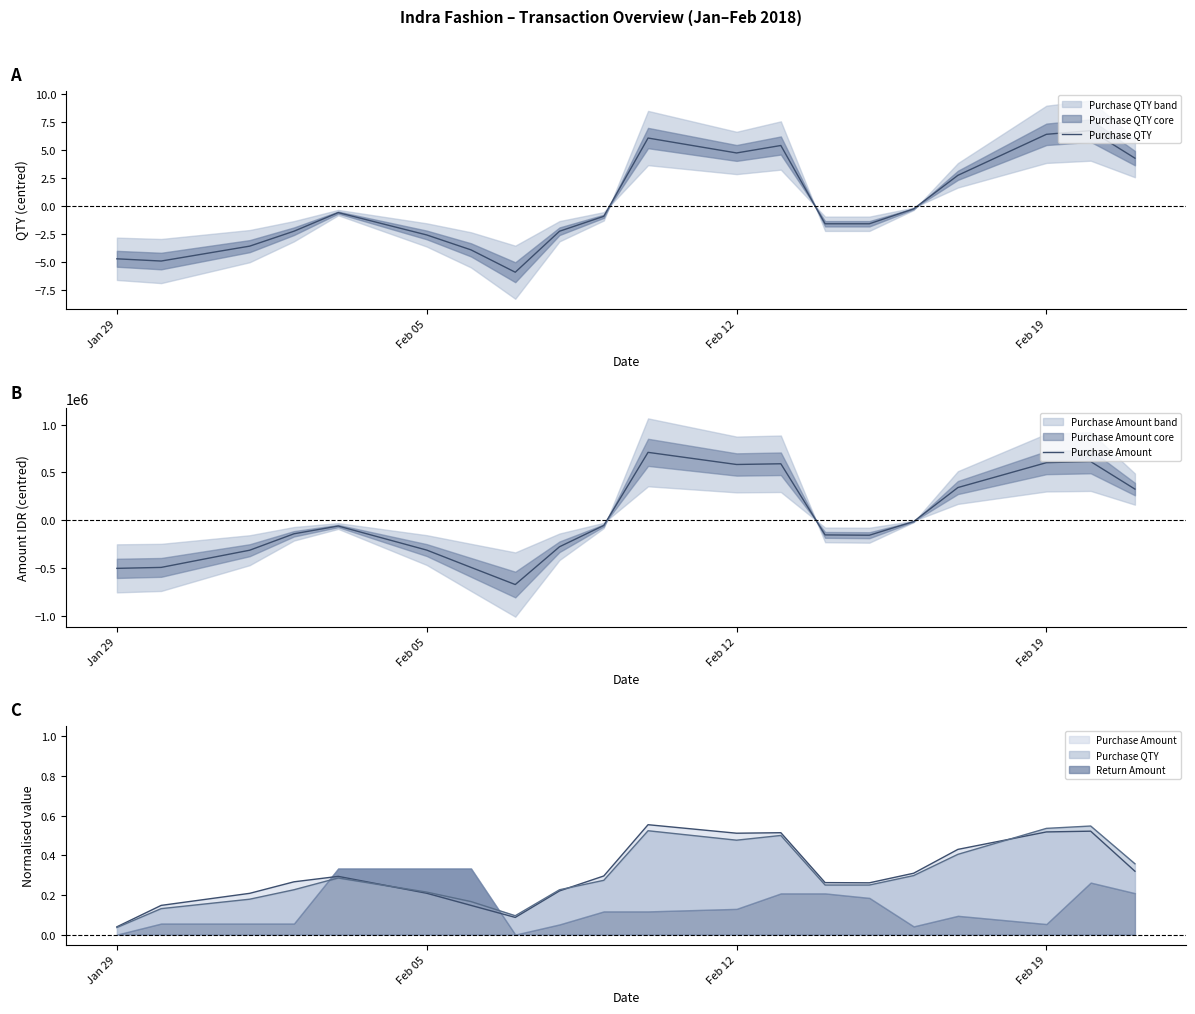

What is the average value of the Purchase Amount series?

6375.1